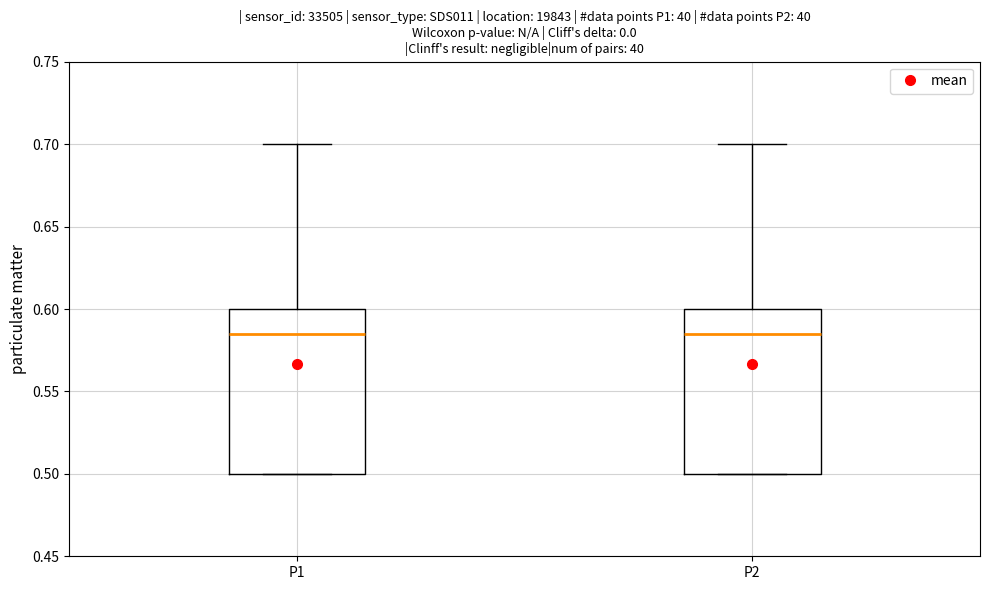

Where is the upper edge of the box for P2 on the y-axis? The values are not printed on the chart, so give them approximately, as read against the axis.

0.600